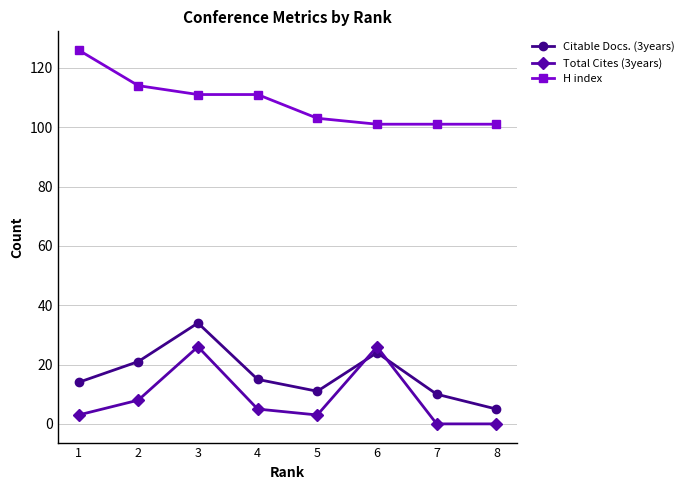

Is it true that Total Cites (3years) equals 3 at 1?

True